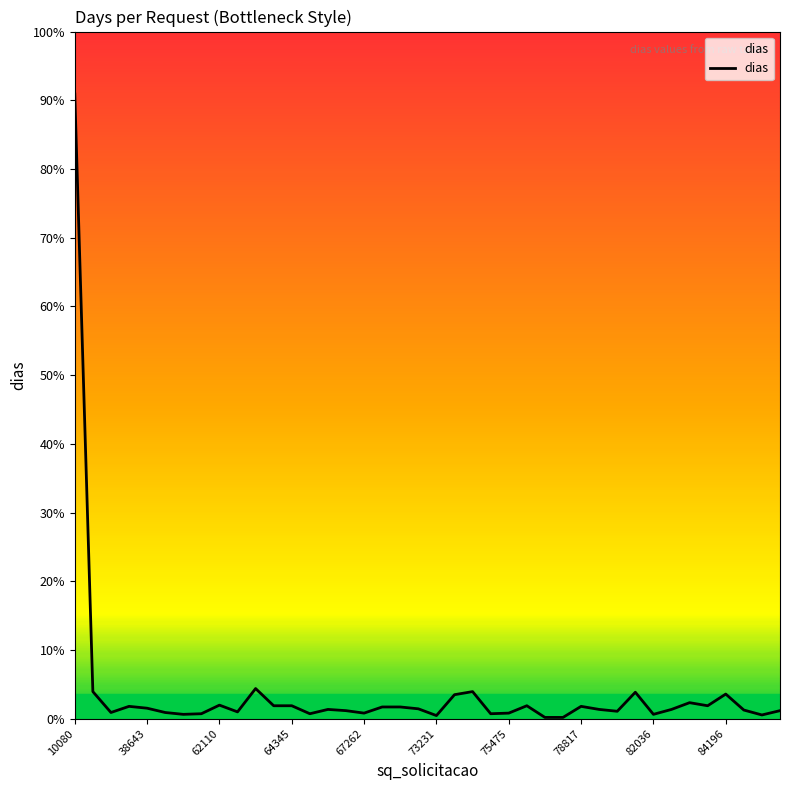

Does the chart have visible grid lines?

No